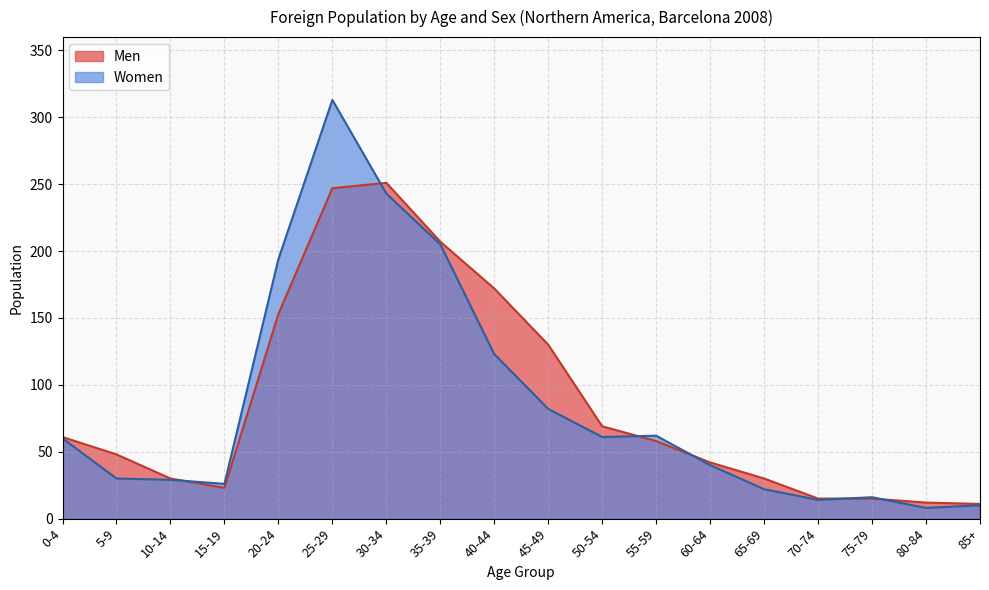

What position from the left is 10-14?

3